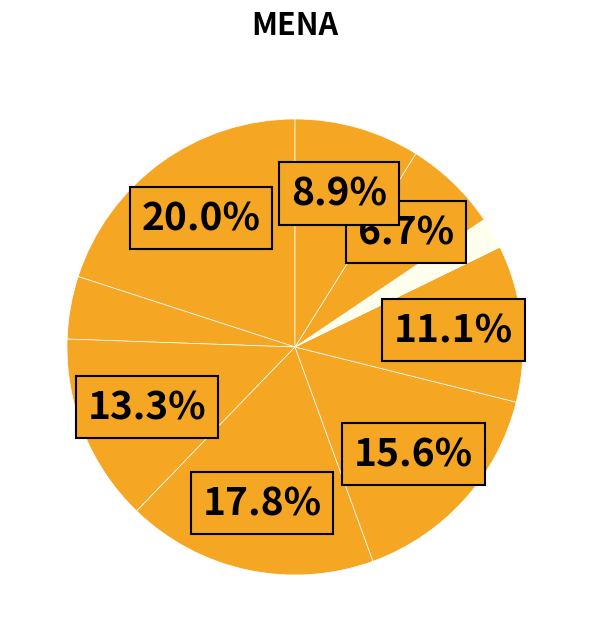

How many slices are in this pie chart?

9